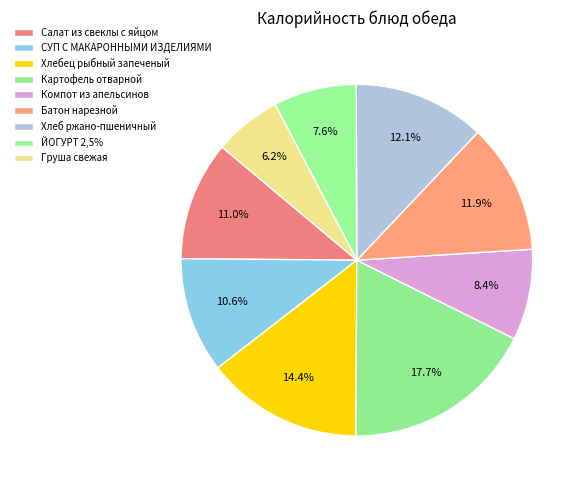

To the nearest percent, what percentage of the pie is СУП С МАКАРОННЫМИ ИЗДЕЛИЯМИ?

11%